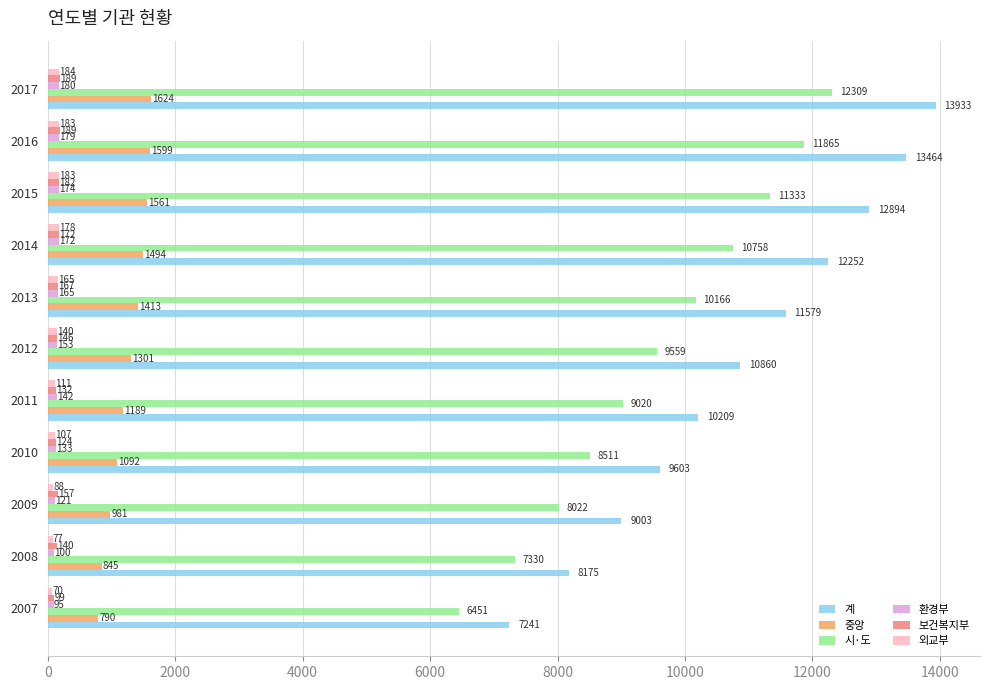

What is the difference between the highest and lowest values at 2013?

11414